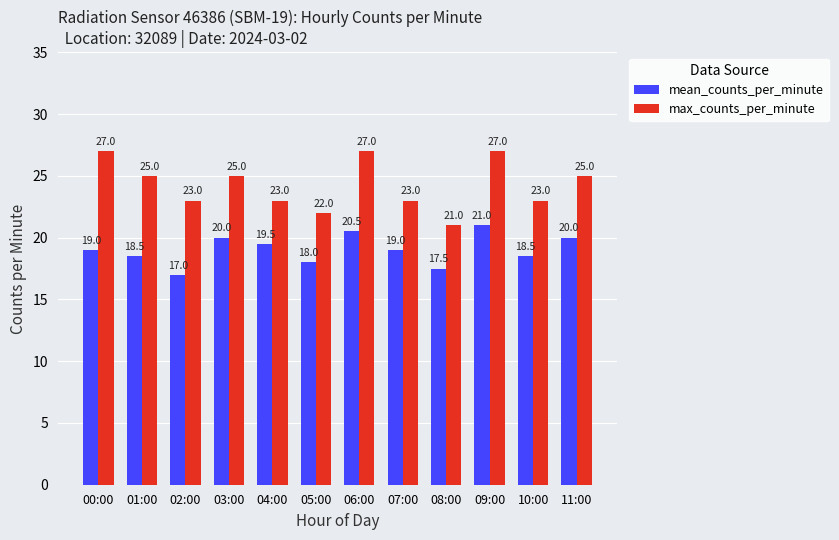

True or false: mean_counts_per_minute has a value of 28.3 at 00:00.

False